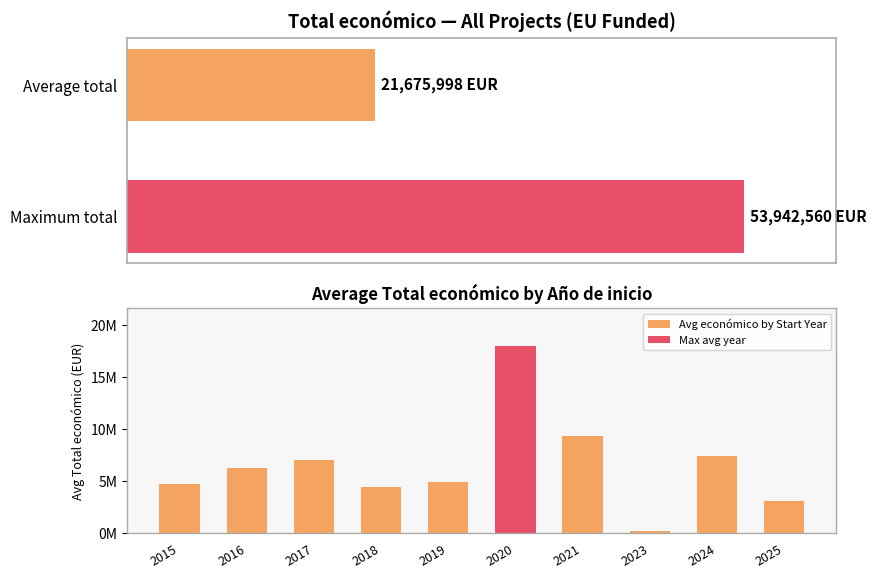

At which label does the data first exceed 6198737?

2017